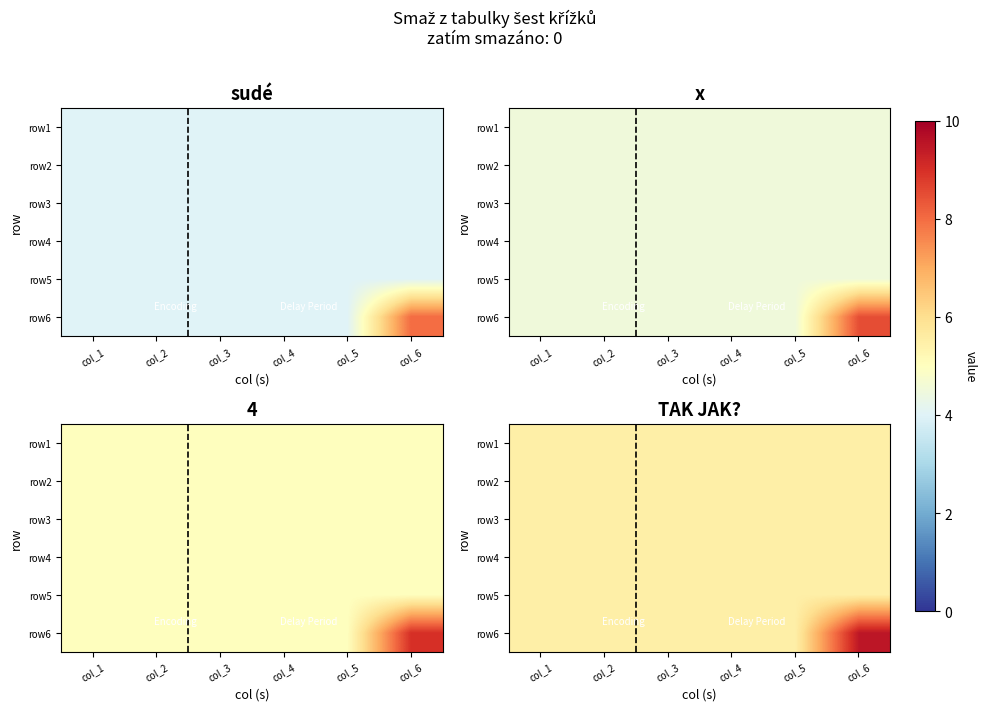

What is the maximum value for row5?

5.5